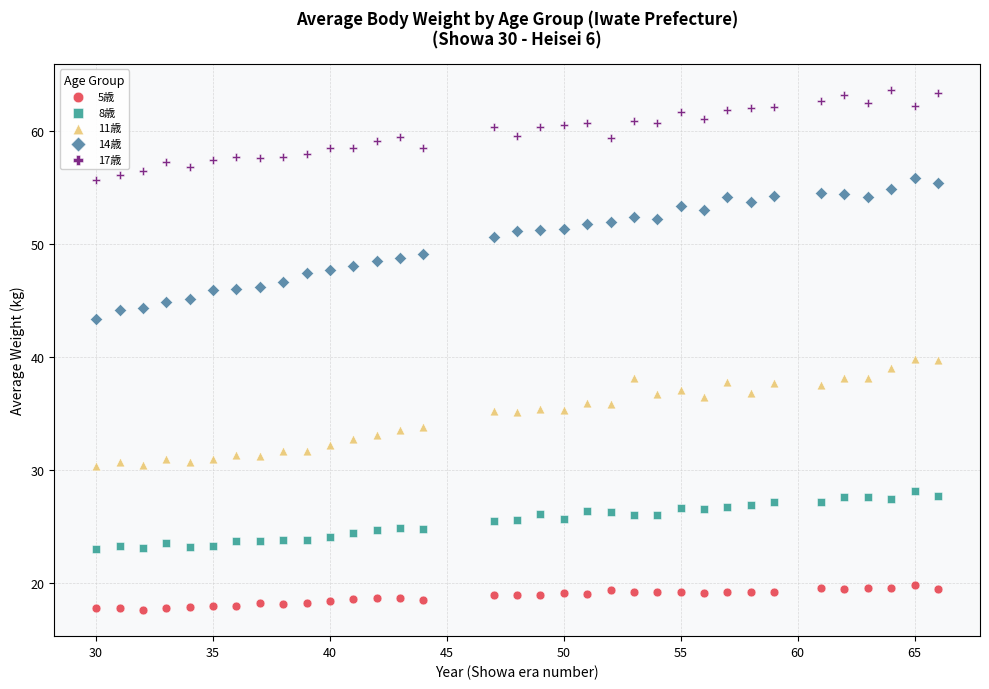

What are all the series names shown in the legend?

5歳, 8歳, 11歳, 14歳, 17歳